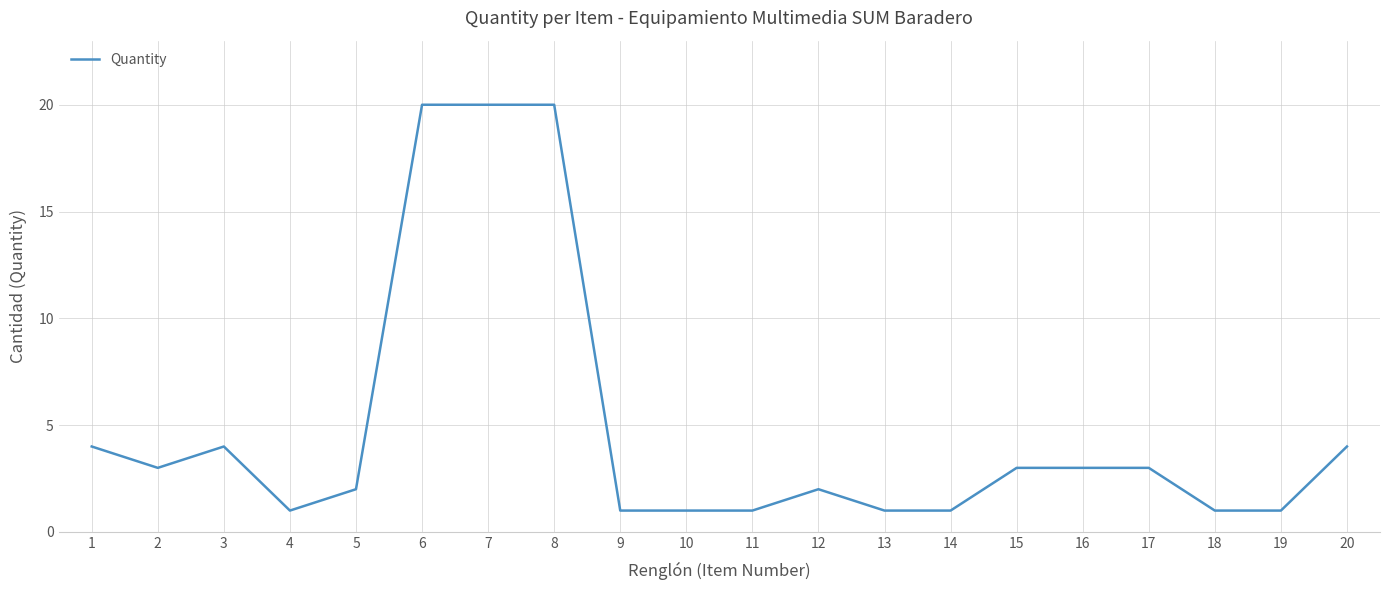

Between 2 and 8, which is larger?

8